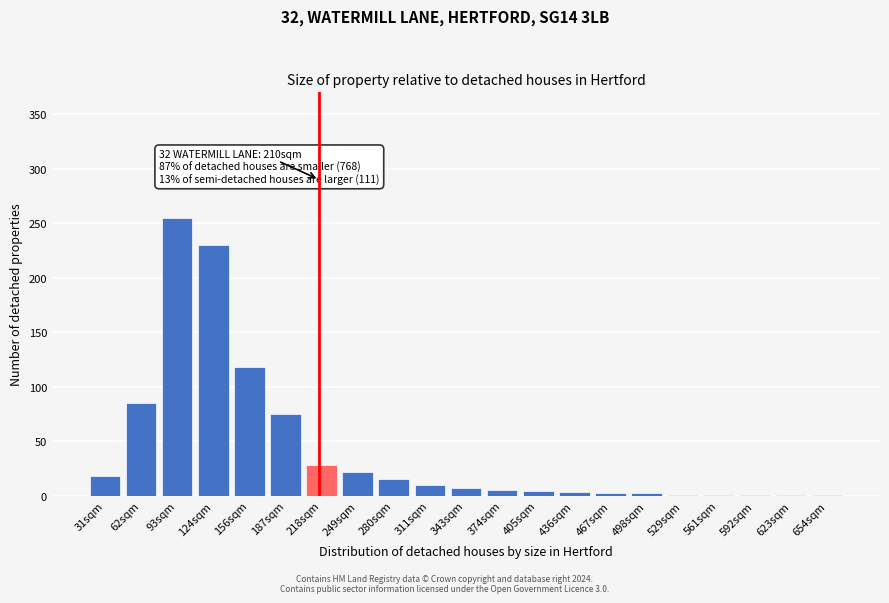

What is the change in value from 156sqm to 187sqm?

-43